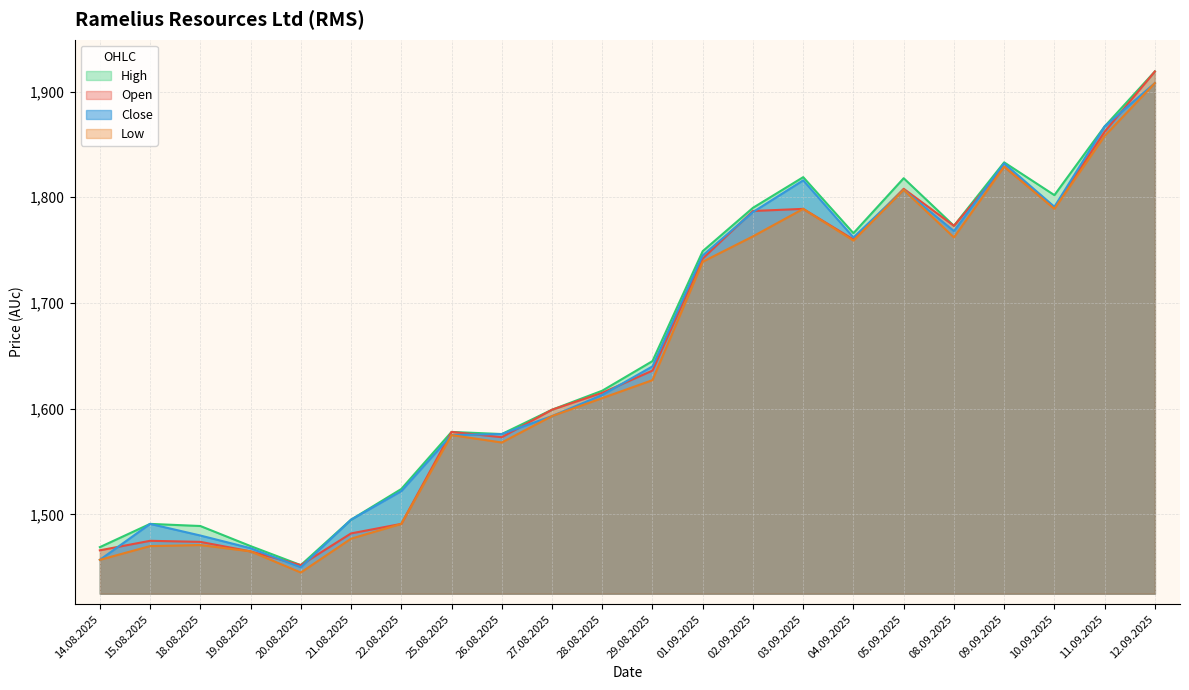

Which label corresponds to the largest value in the chart?

12.09.2025